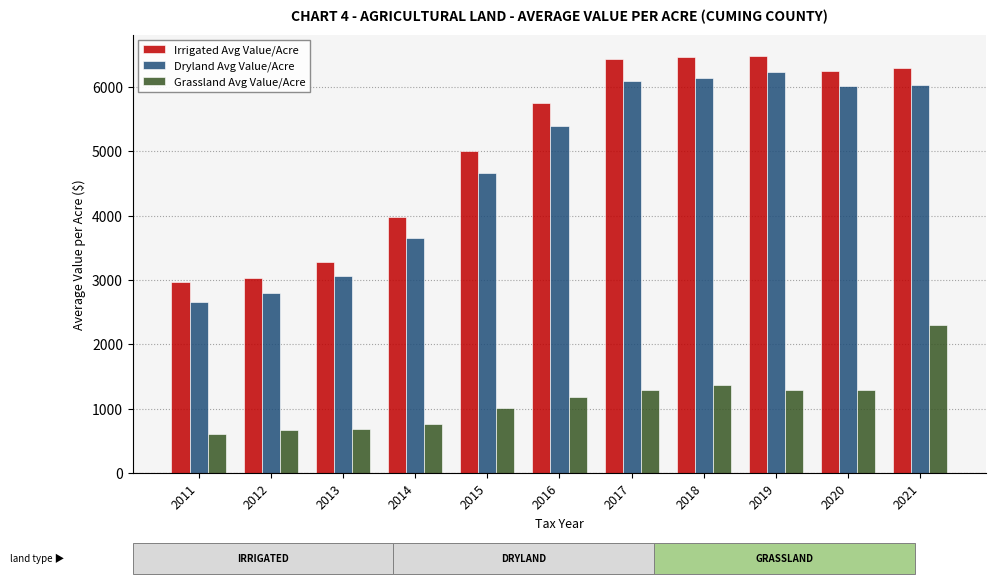

Where does the Irrigated Avg Value/Acre series first go above 5754?

2016